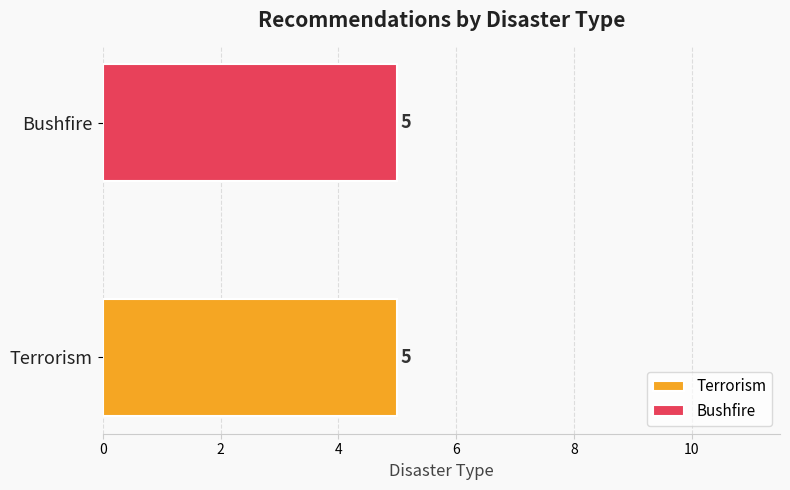

The chart shows a value of 760 at REC292-2366. True or false?

False